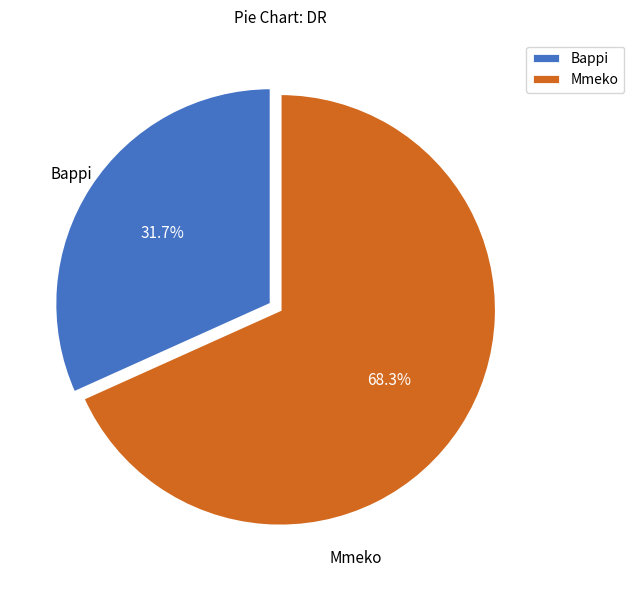

Approximately how many times larger is the value at Bappi compared to Mmeko?

0.5